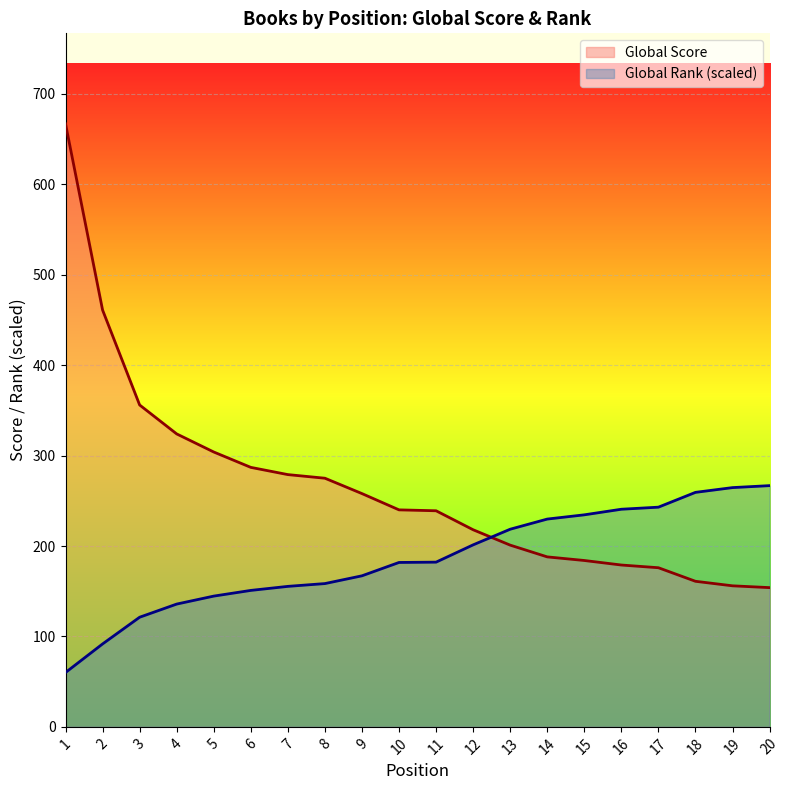

Which series has the largest range (max minus min)?

Global Score